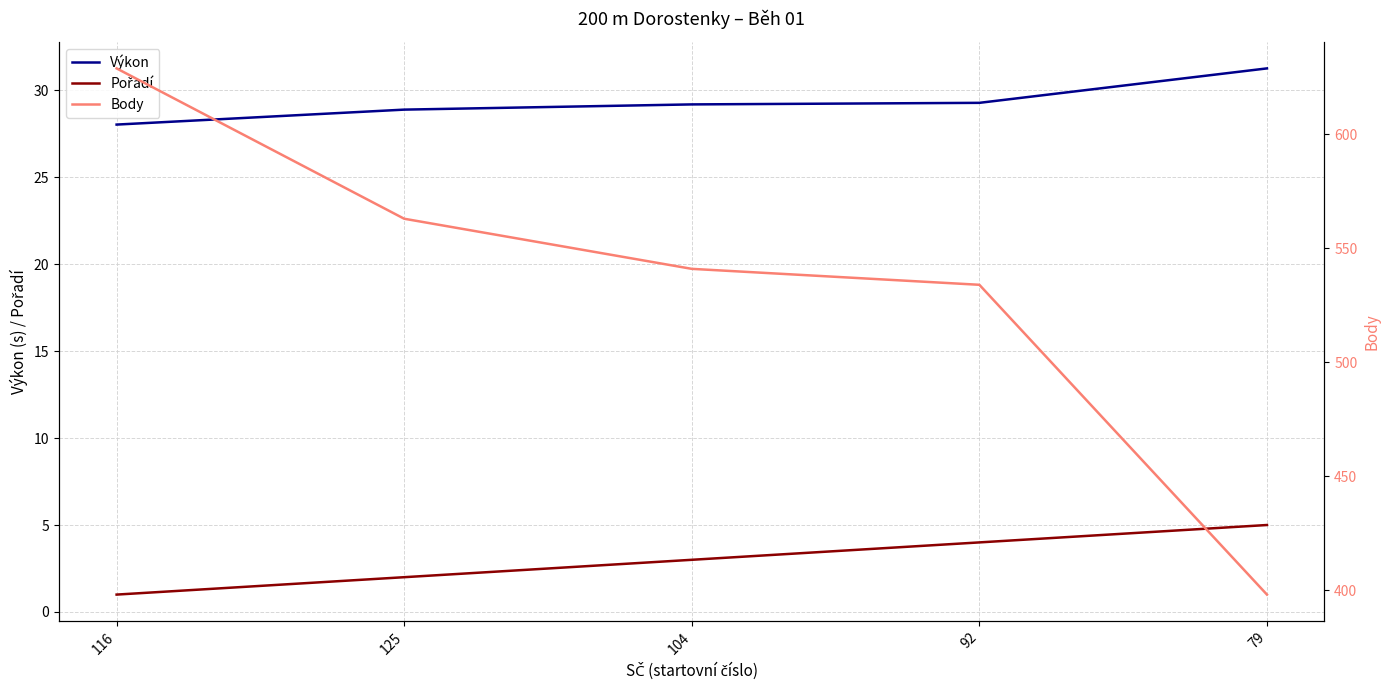

Which series has the largest total across all categories?

Body